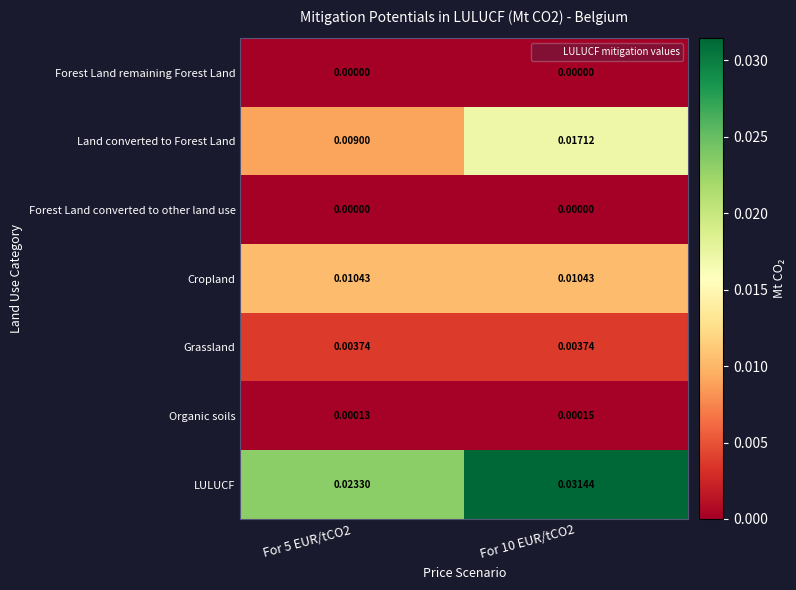

Which category has the highest value across all series?

For 10 EUR/tCO2